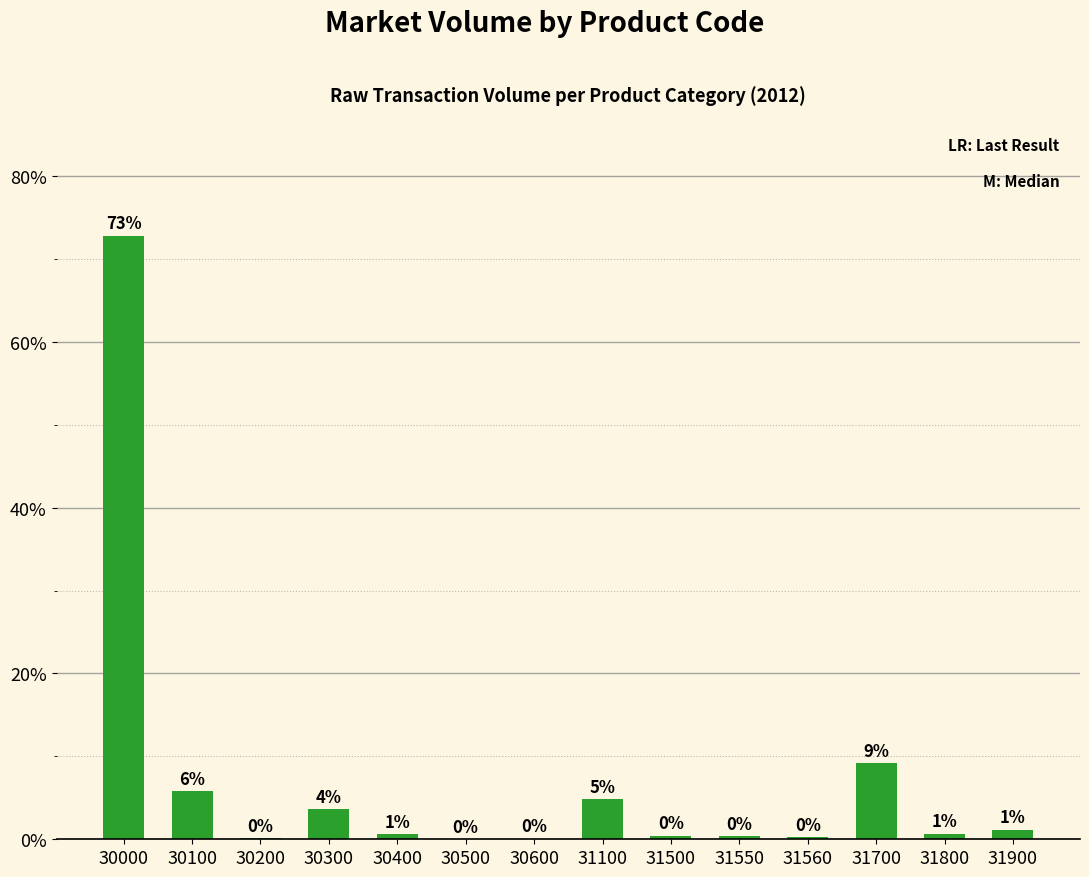

What is the sum of all values?

100.0